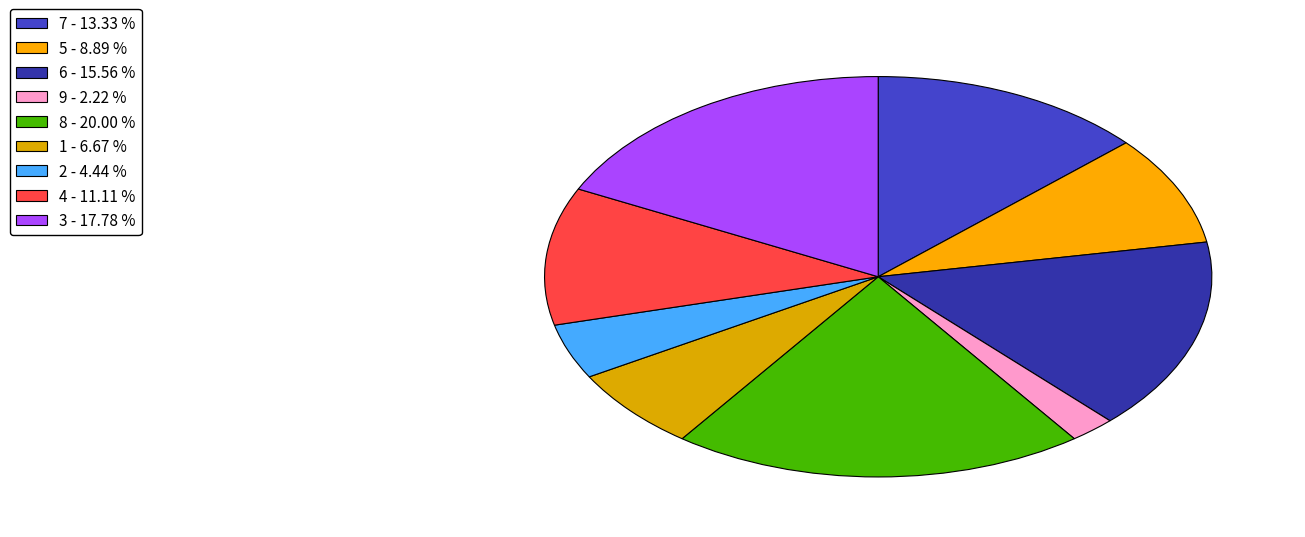

The 3 slice represents 10% of the pie. True or false?

False